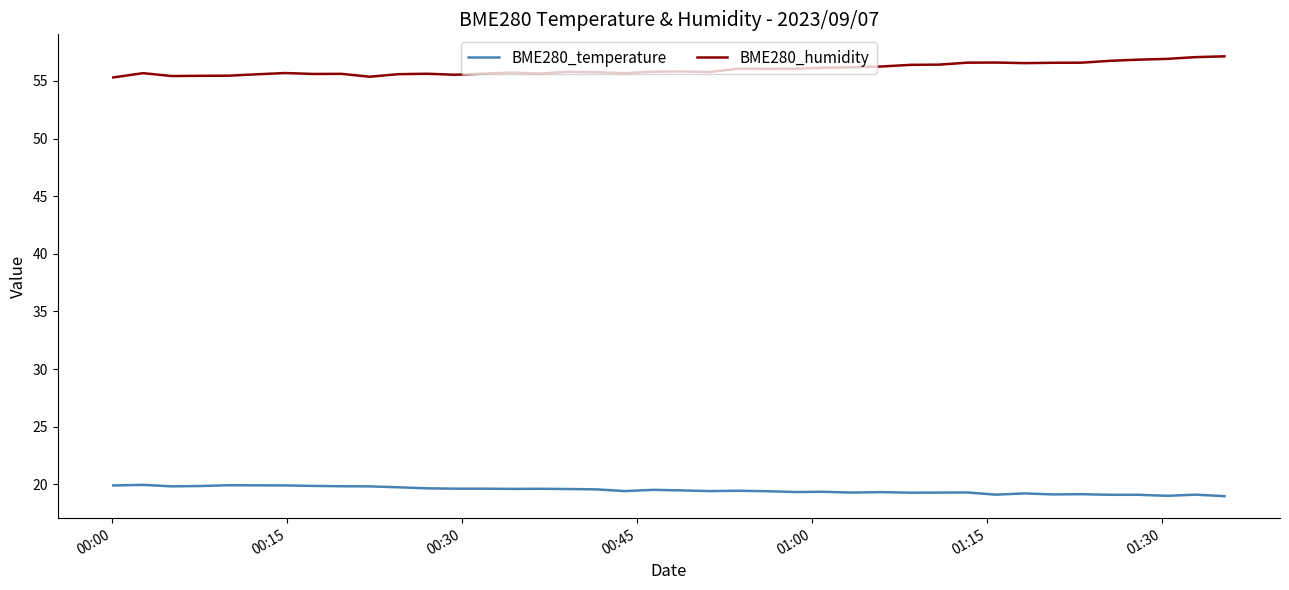

True or false: BME280_humidity and BME280_temperature cross at least once.

False